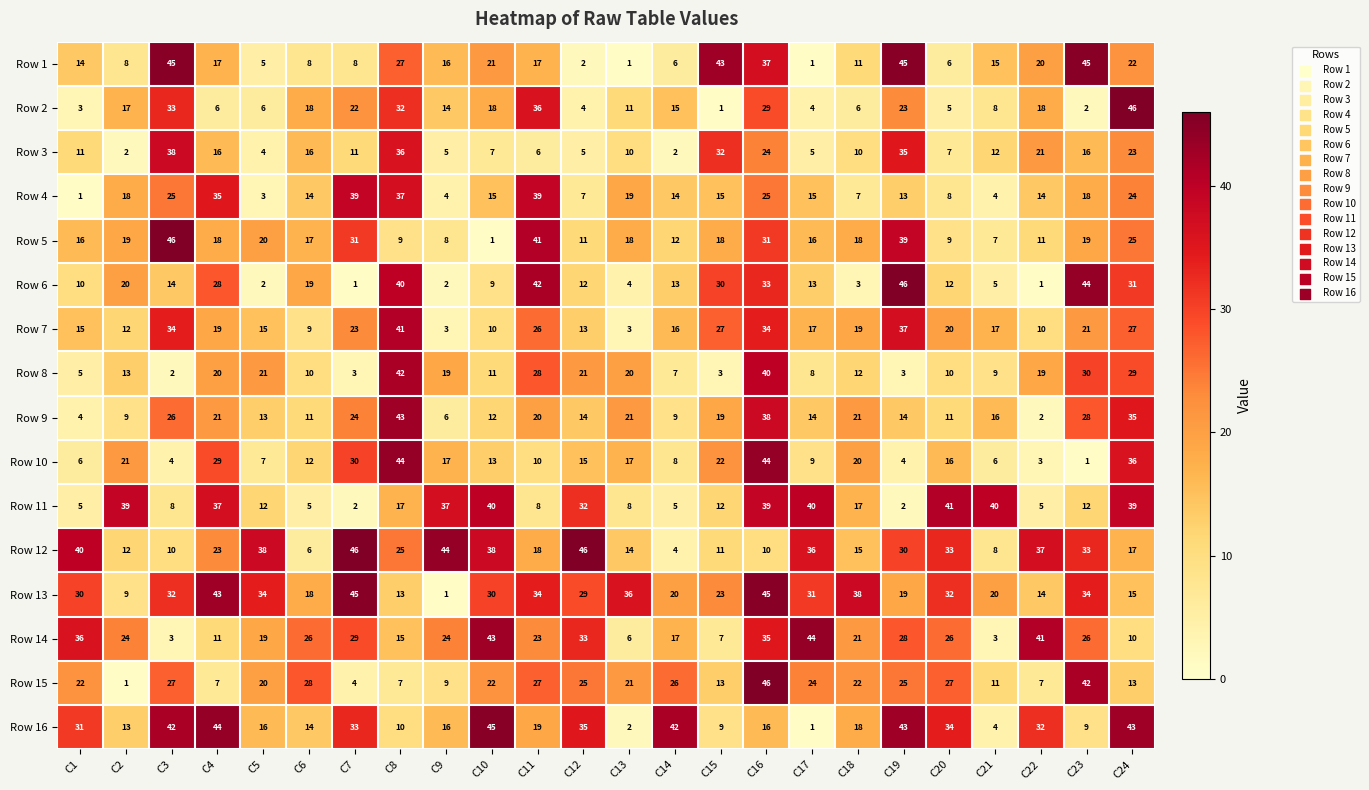

True or false: Row 12 has a value of 27 at C9.

False